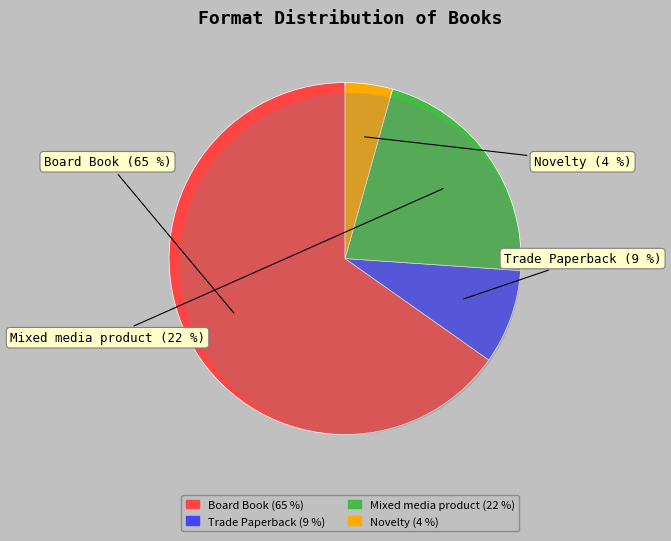

How many slices are in this pie chart?

4